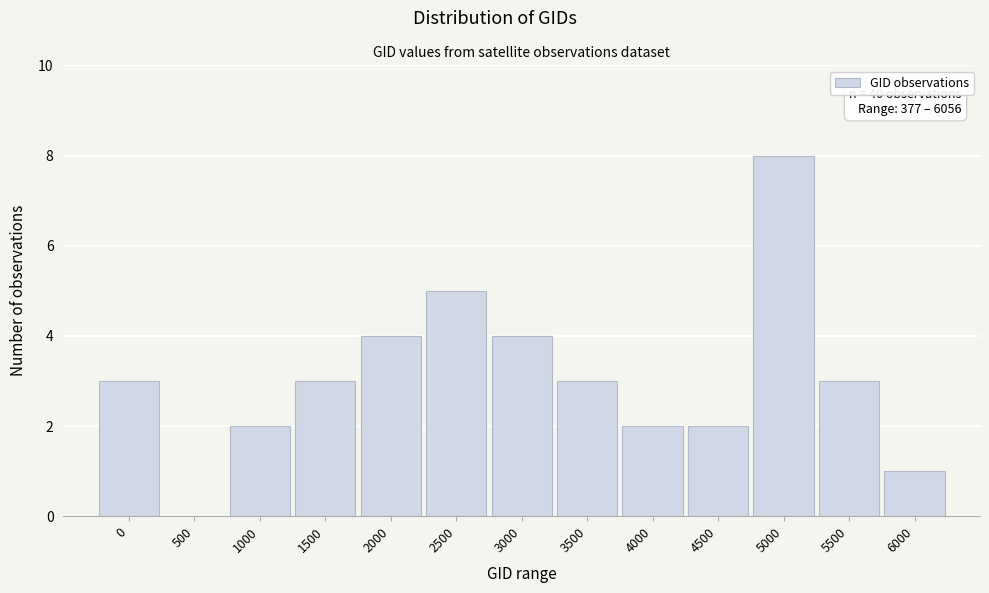

Reading left to right, transcribe all the data shown in this chart.

0=3	500=0	1000=2	1500=3	2000=4	2500=5	3000=4	3500=3	4000=2	4500=2	5000=8	5500=3	6000=1